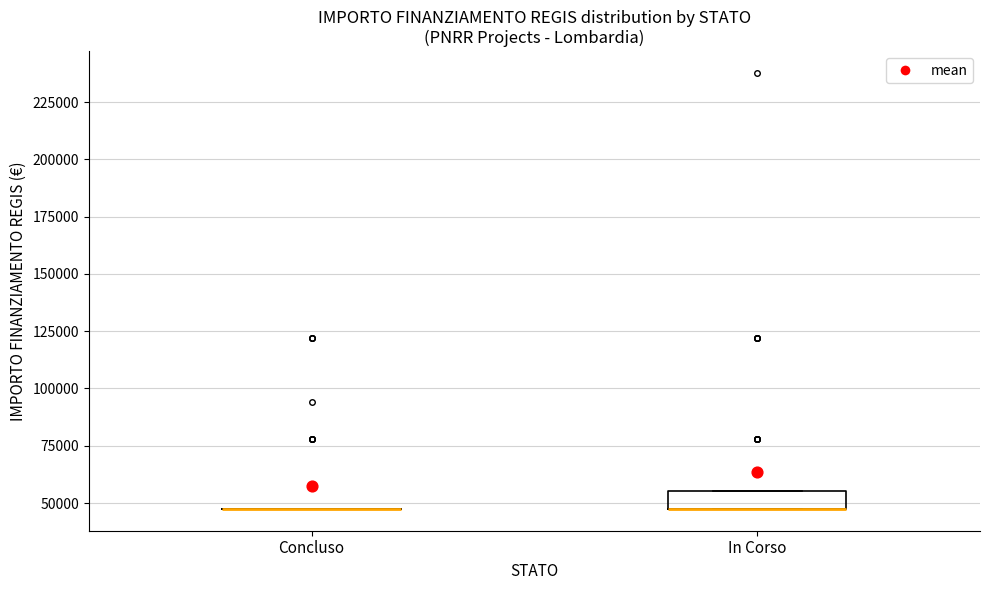

Where is the upper edge of the box for In Corso on the y-axis? The values are not printed on the chart, so give them approximately, as read against the axis.

55000